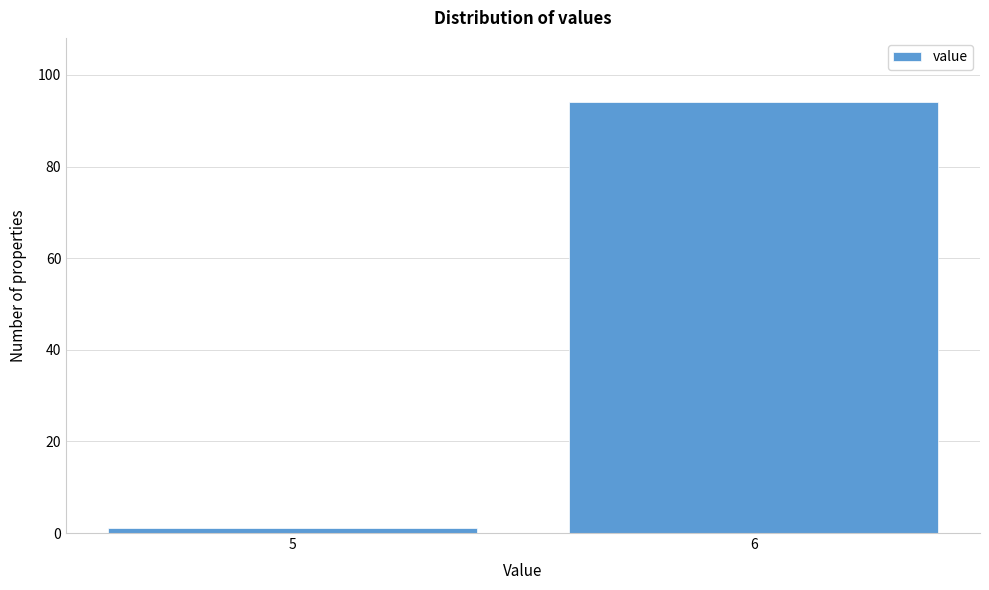

Reading left to right, what are all the values shown in this chart?

5=1	6=94